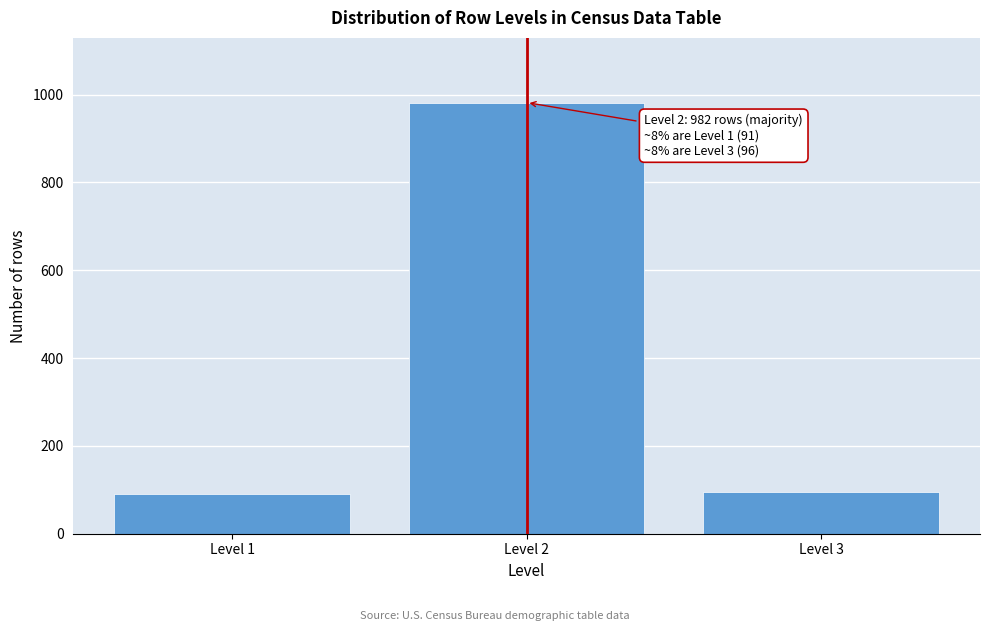

Reading right to left, transcribe all the data shown in this chart.

Level 3=96	Level 2=982	Level 1=91